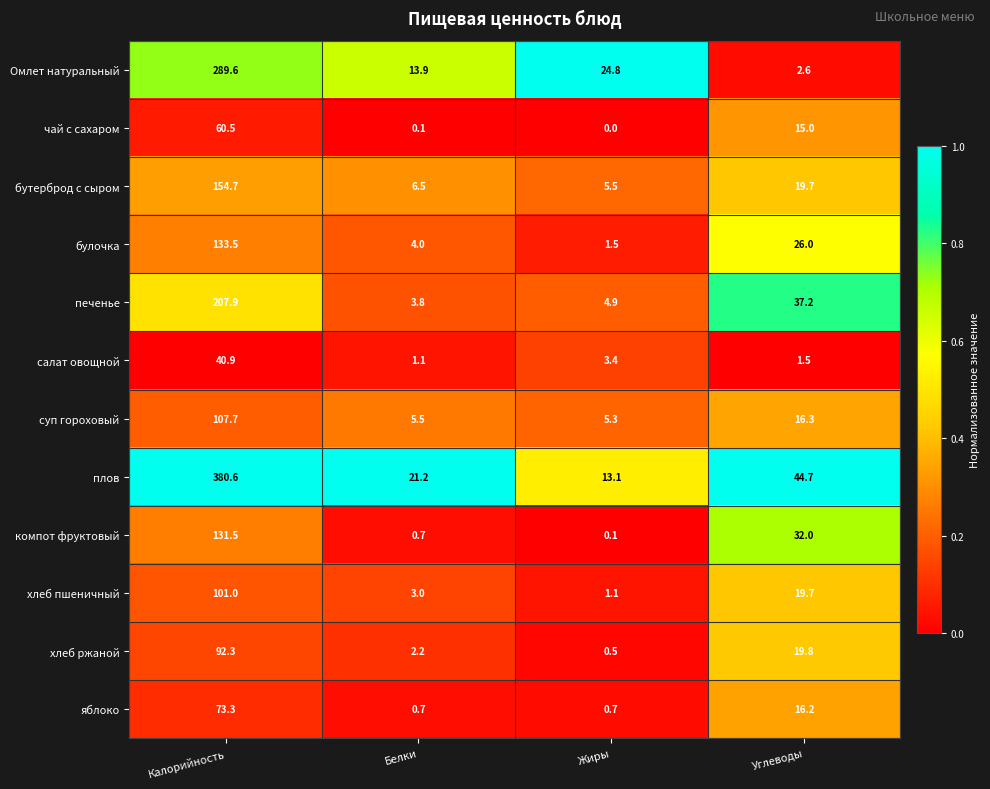

Between Калорийность and Жиры, which series saw the biggest shift?

плов